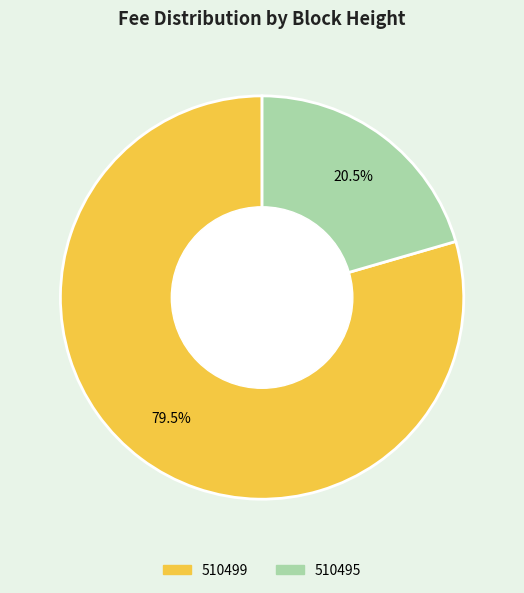

To the nearest percent, what is the average slice percentage?

50%